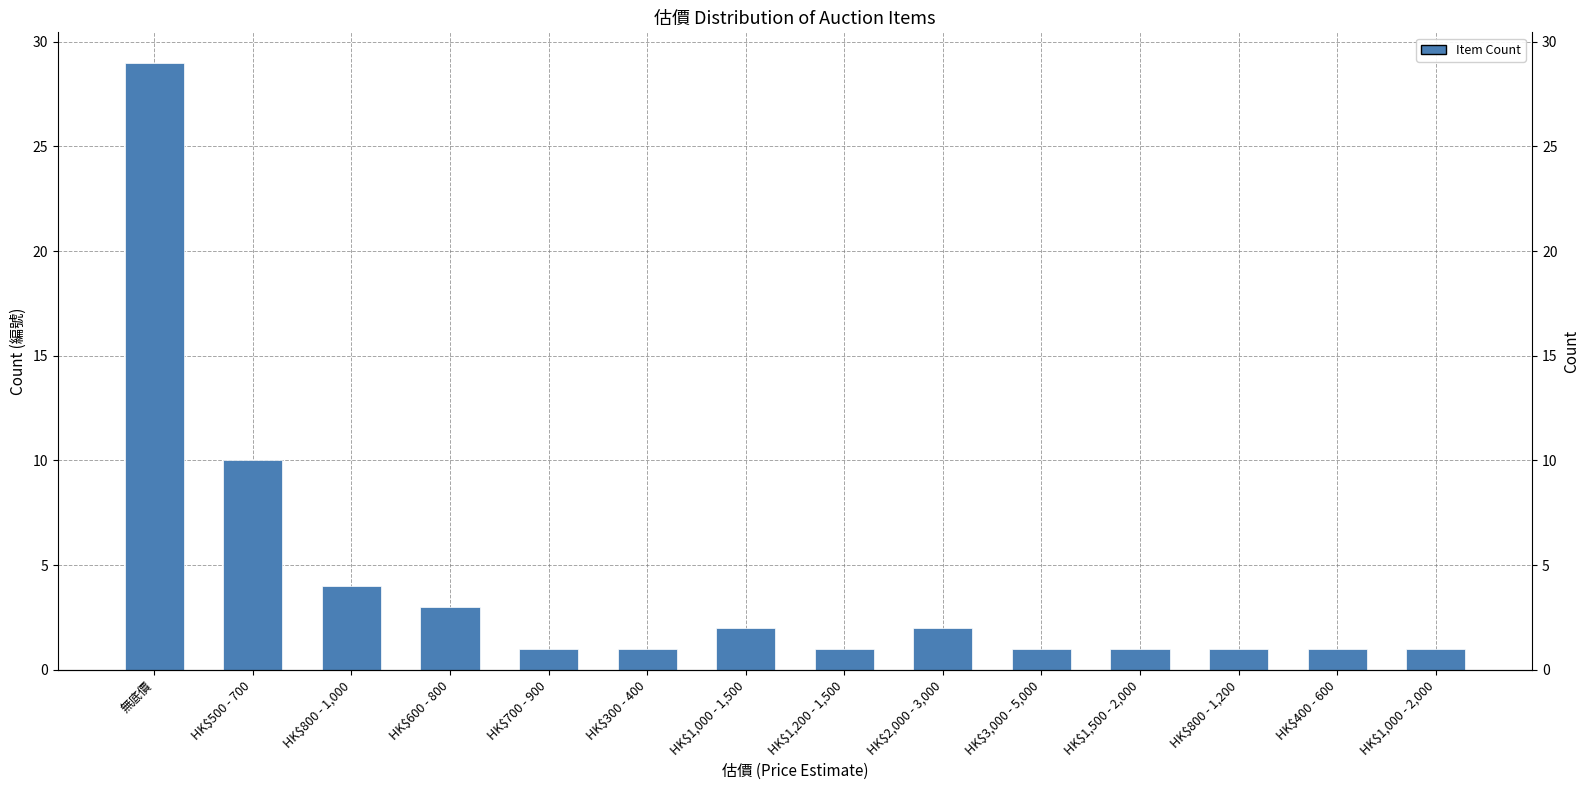

List the labels in order of value, smallest first.

HK$700 - 900, HK$300 - 400, HK$1,200 - 1,500, HK$3,000 - 5,000, HK$1,500 - 2,000, HK$800 - 1,200, HK$400 - 600, HK$1,000 - 2,000, HK$1,000 - 1,500, HK$2,000 - 3,000, HK$600 - 800, HK$800 - 1,000, HK$500 - 700, 無底價